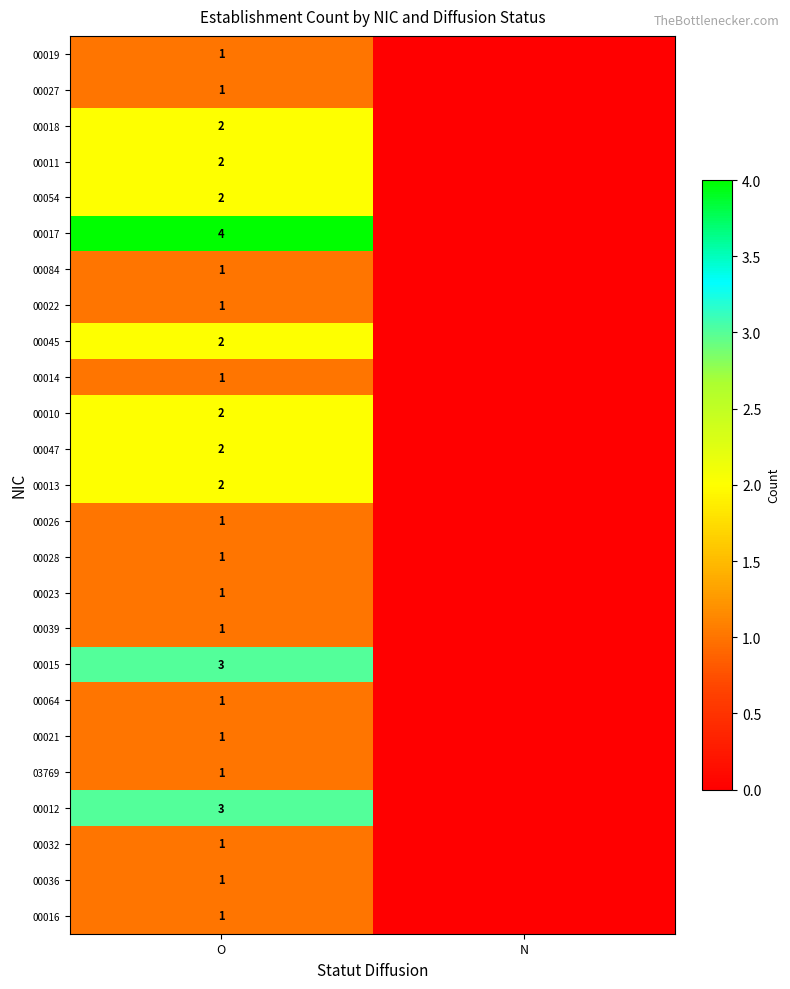

At which category is the sum across all series the highest?

O